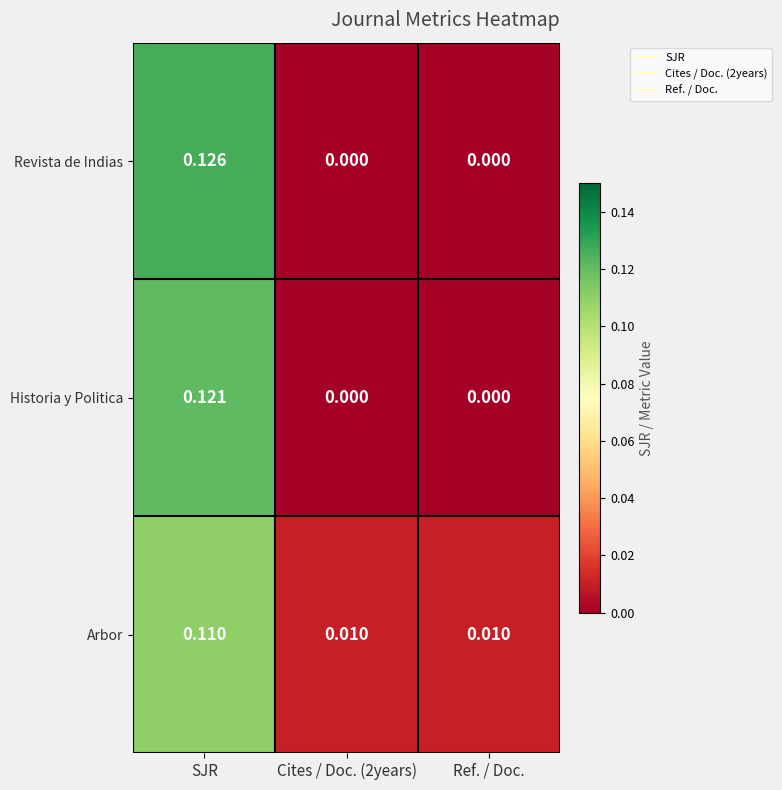

At how many categories does at least one series exceed 0?

3